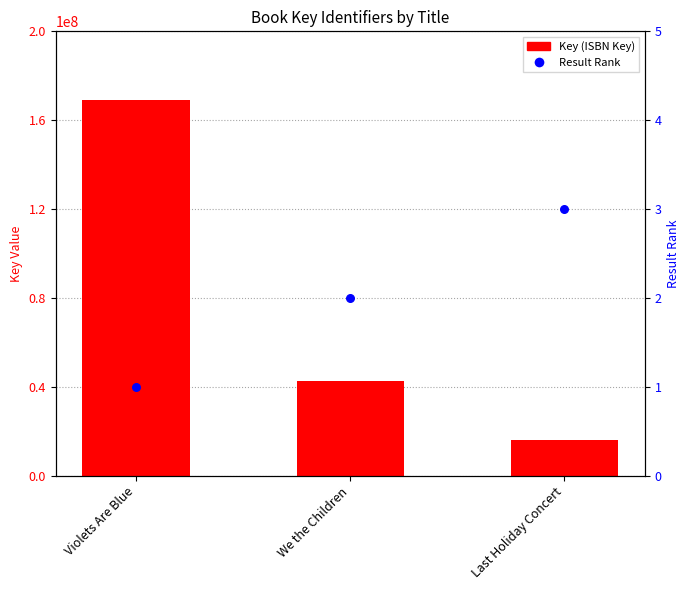

Is the value of Key (ISBN Key) at Last Holiday Concert greater than the value of Result Rank at Last Holiday Concert?

Yes